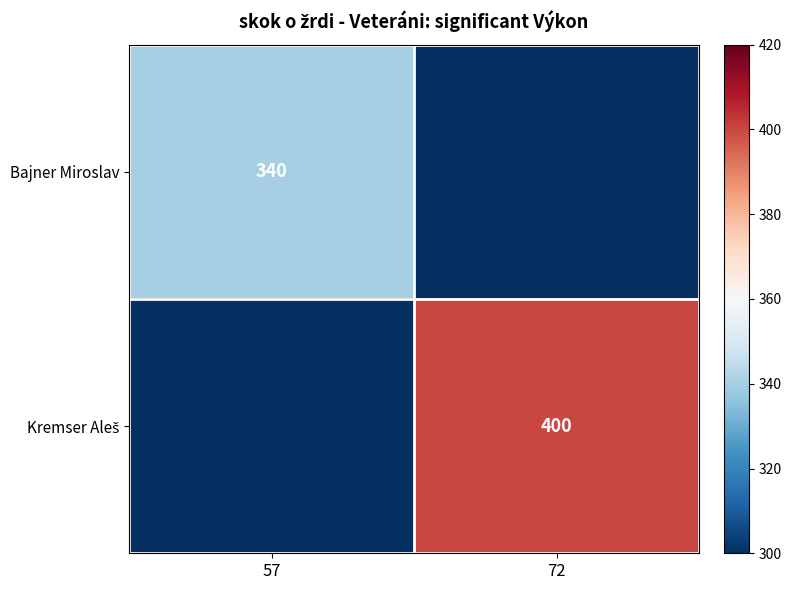

The Bajner Miroslav series shows 460 at 57. True or false?

False